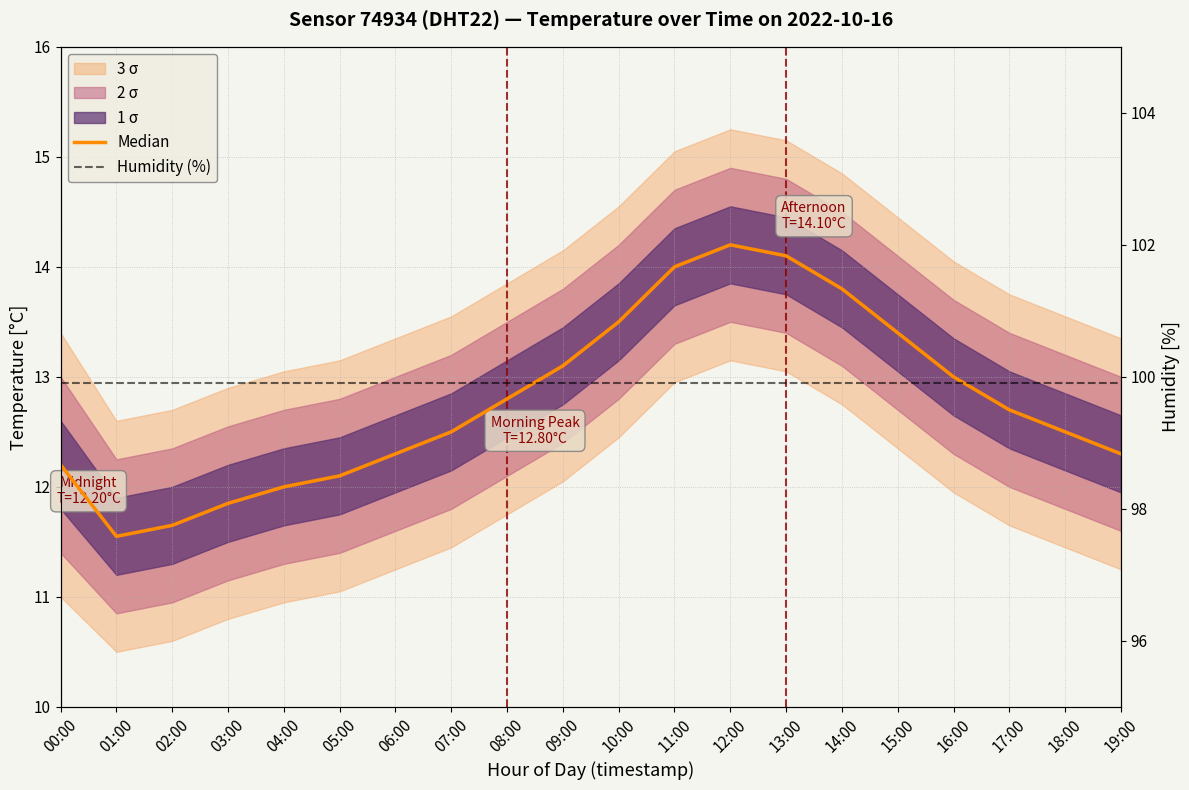

Reading left to right, transcribe all the data shown in this chart.

Median: 12.2	11.6	11.7	11.8	12.0	12.1	12.3	12.5	12.8	13.1	13.5	14.0	14.2	14.1	13.8	13.4	13.0	12.7	12.5	12.3
Humidity (%): 99.9	99.9	99.9	99.9	99.9	99.9	99.9	99.9	99.9	99.9	99.9	99.9	99.9	99.9	99.9	99.9	99.9	99.9	99.9	99.9